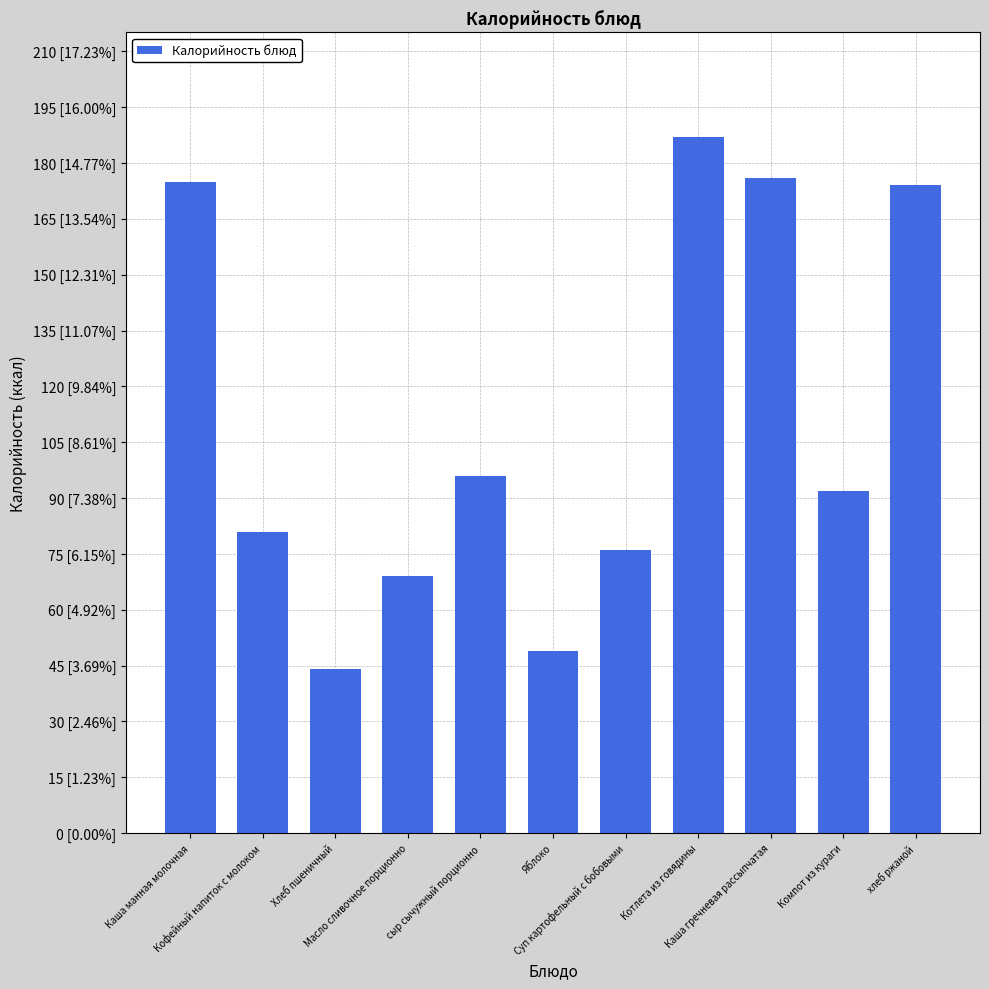

Are the bars horizontal?

No